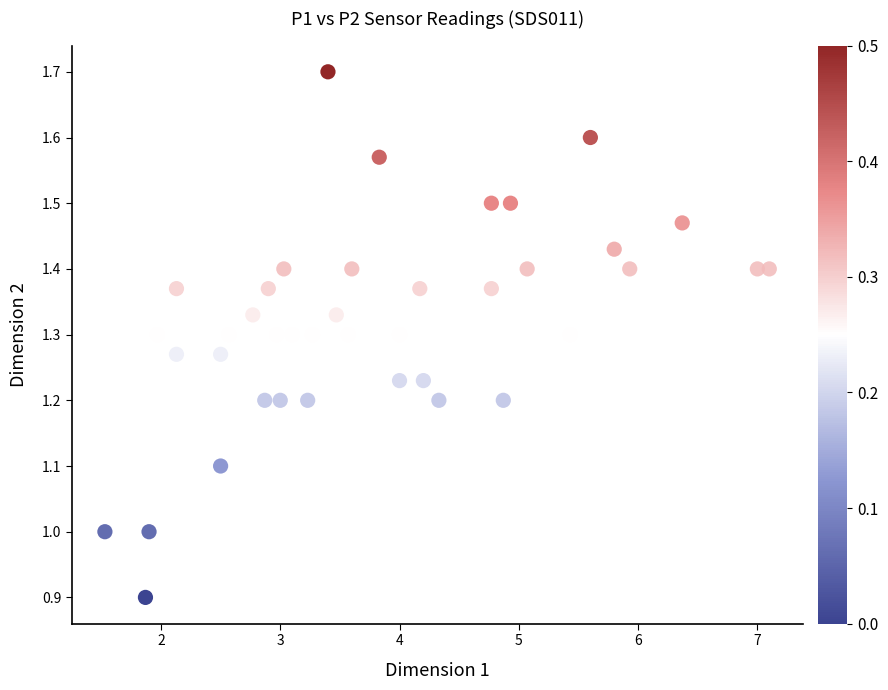

What is the range of X values (max minus min)?

5.6